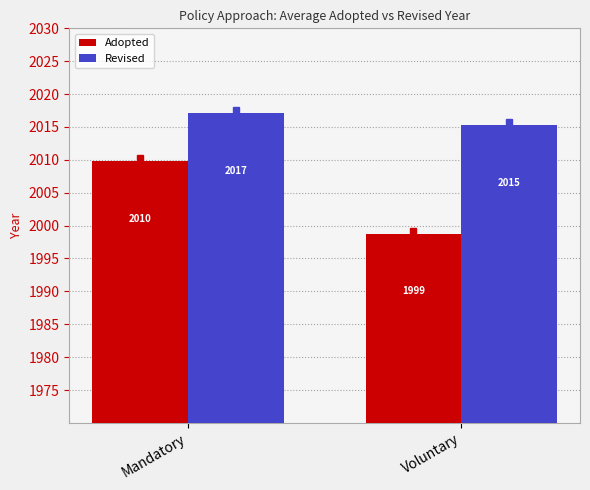

Which series has the largest total across all categories?

Revised